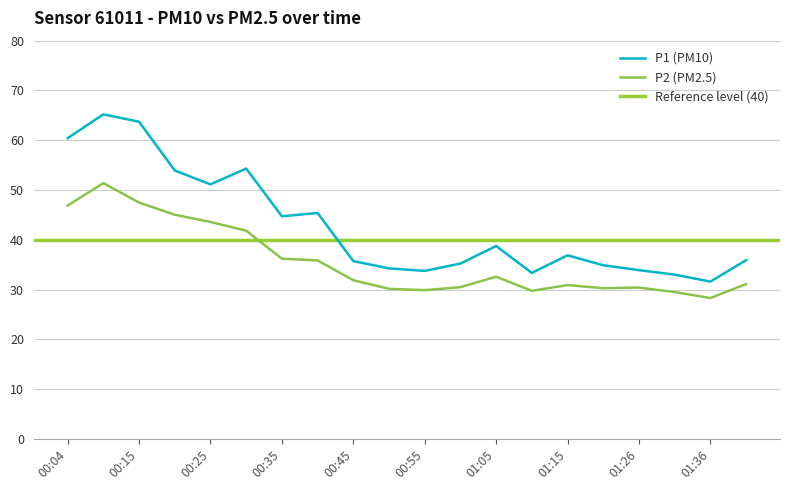

Between 00:55 and 00:20, which is larger?

00:20